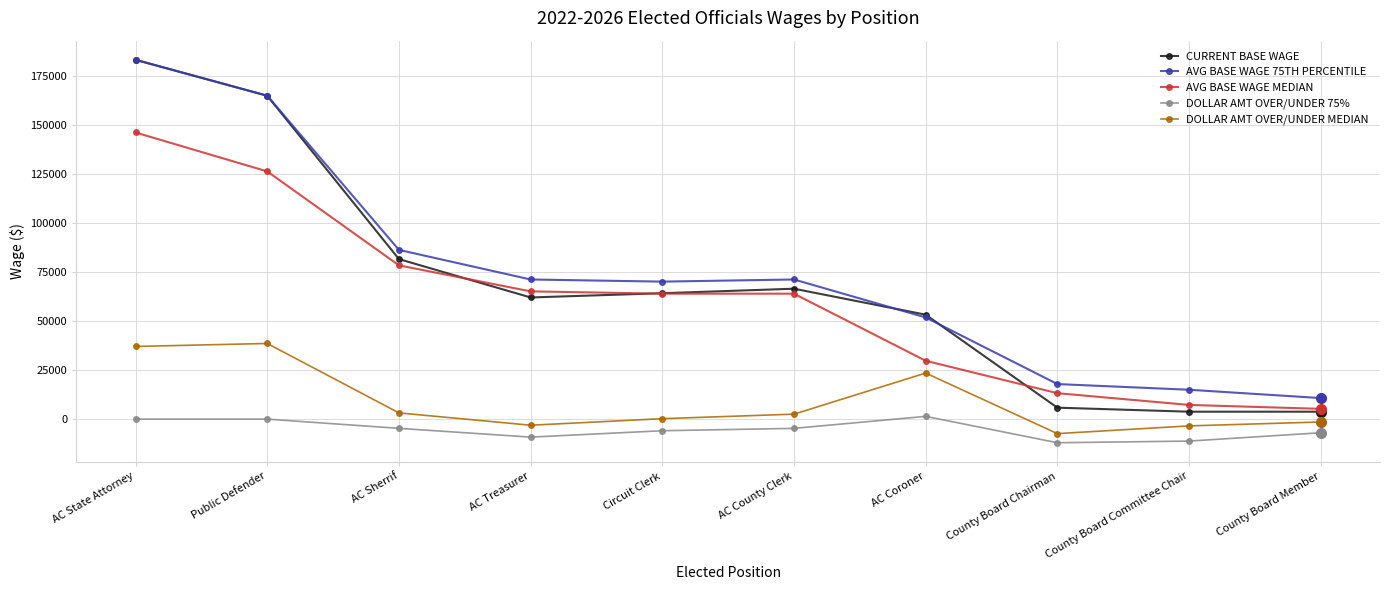

Which series has the largest total across all categories?

AVG BASE WAGE 75TH PERCENTILE